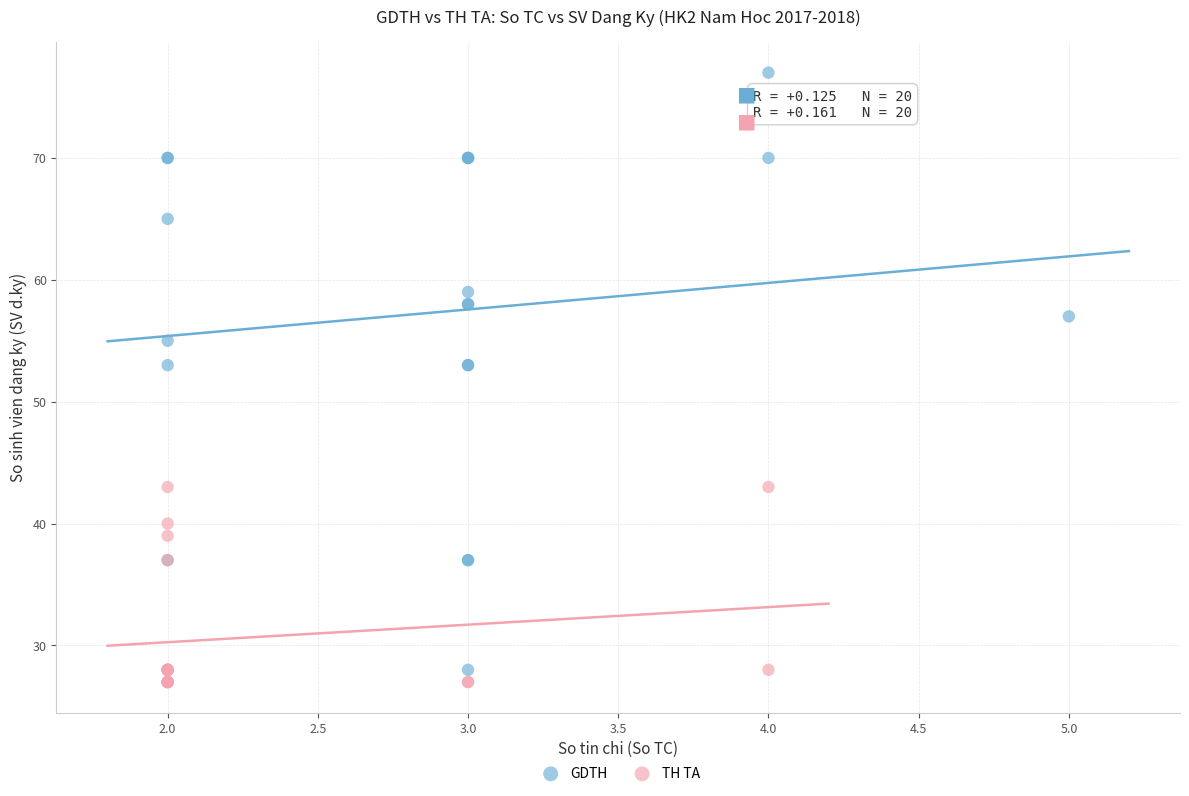

Which series contains the highest Y value?

GDTH